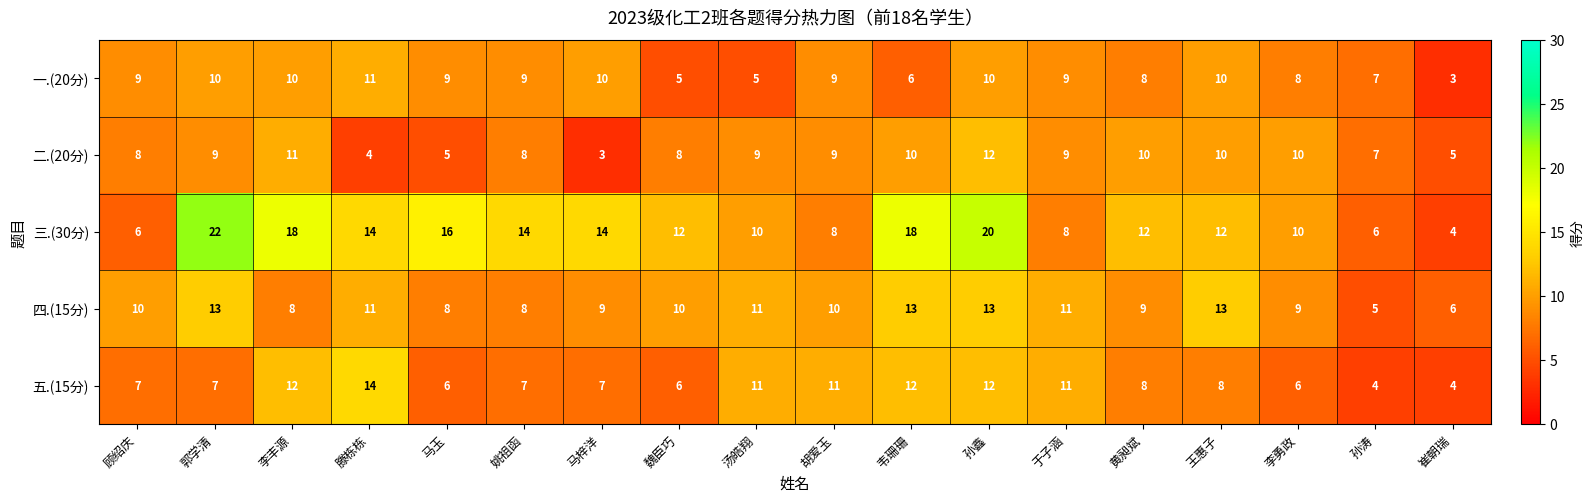

Rank the series by their maximum value, from lowest to highest.

一.(20分), 二.(20分), 四.(15分), 五.(15分), 三.(30分)